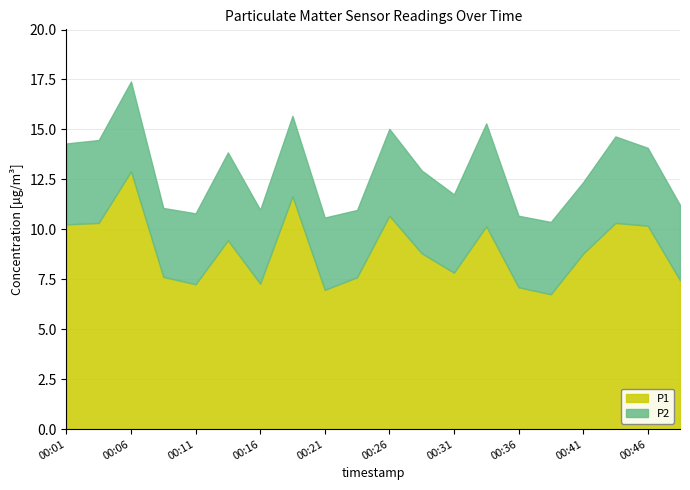

True or false: P2 has a value of 4.5 at 00:06.

True